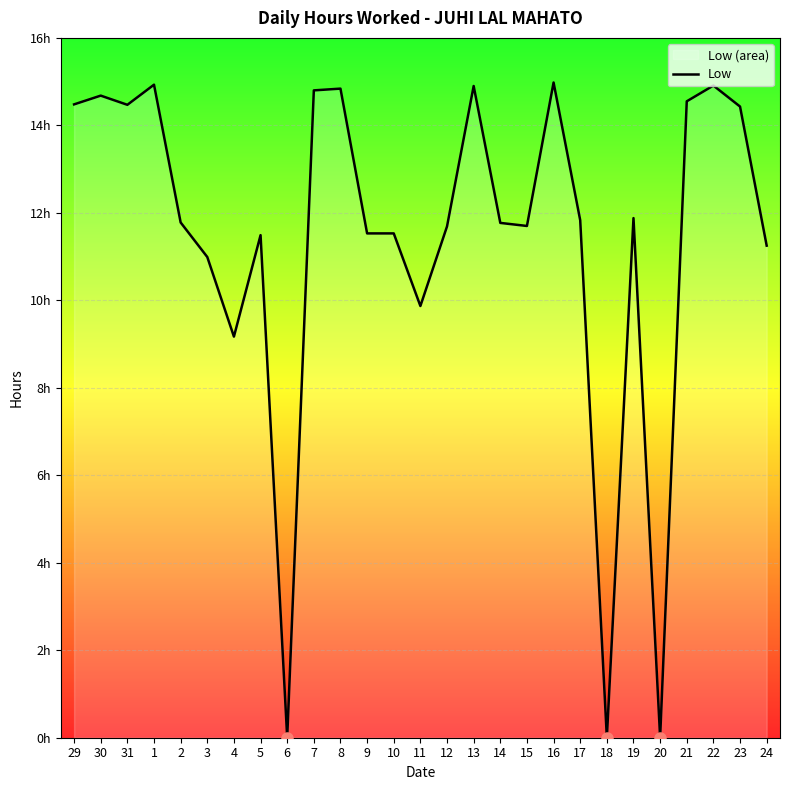

What is the sum of all values?

308.4